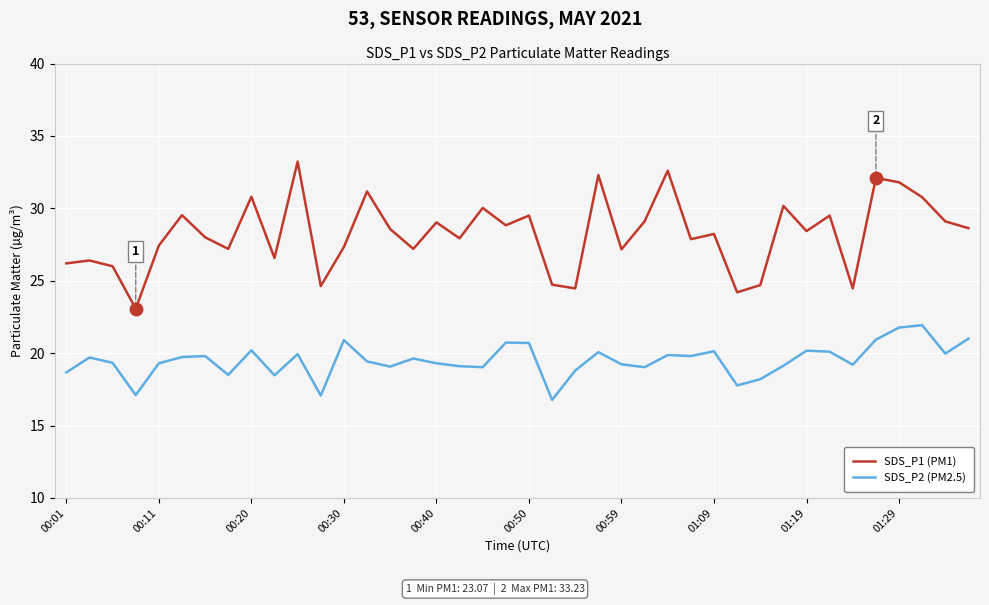

Which series has the widest spread of values?

SDS_P1 (PM1)